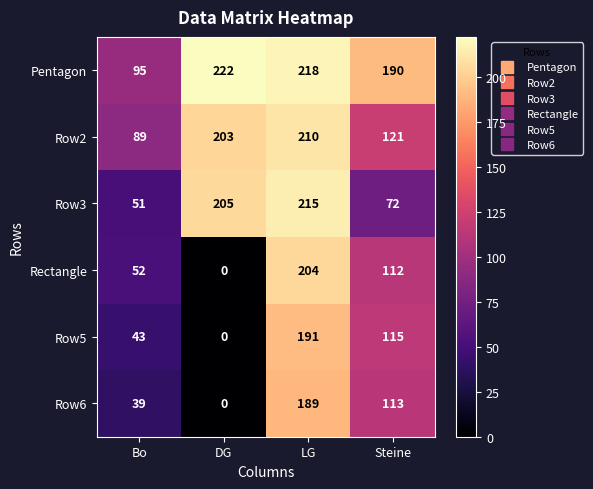

At which label is Row6 closest to 94?

Steine